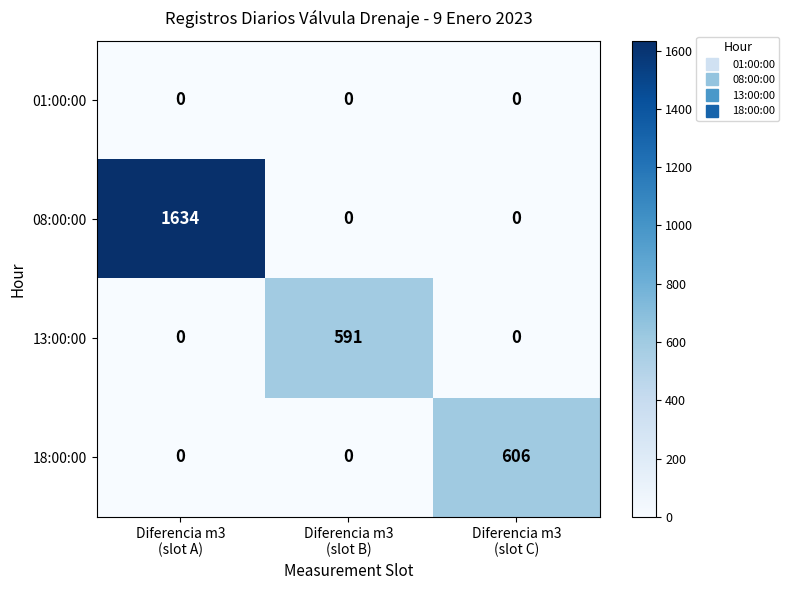

Which series has the largest total across all categories?

08:00:00